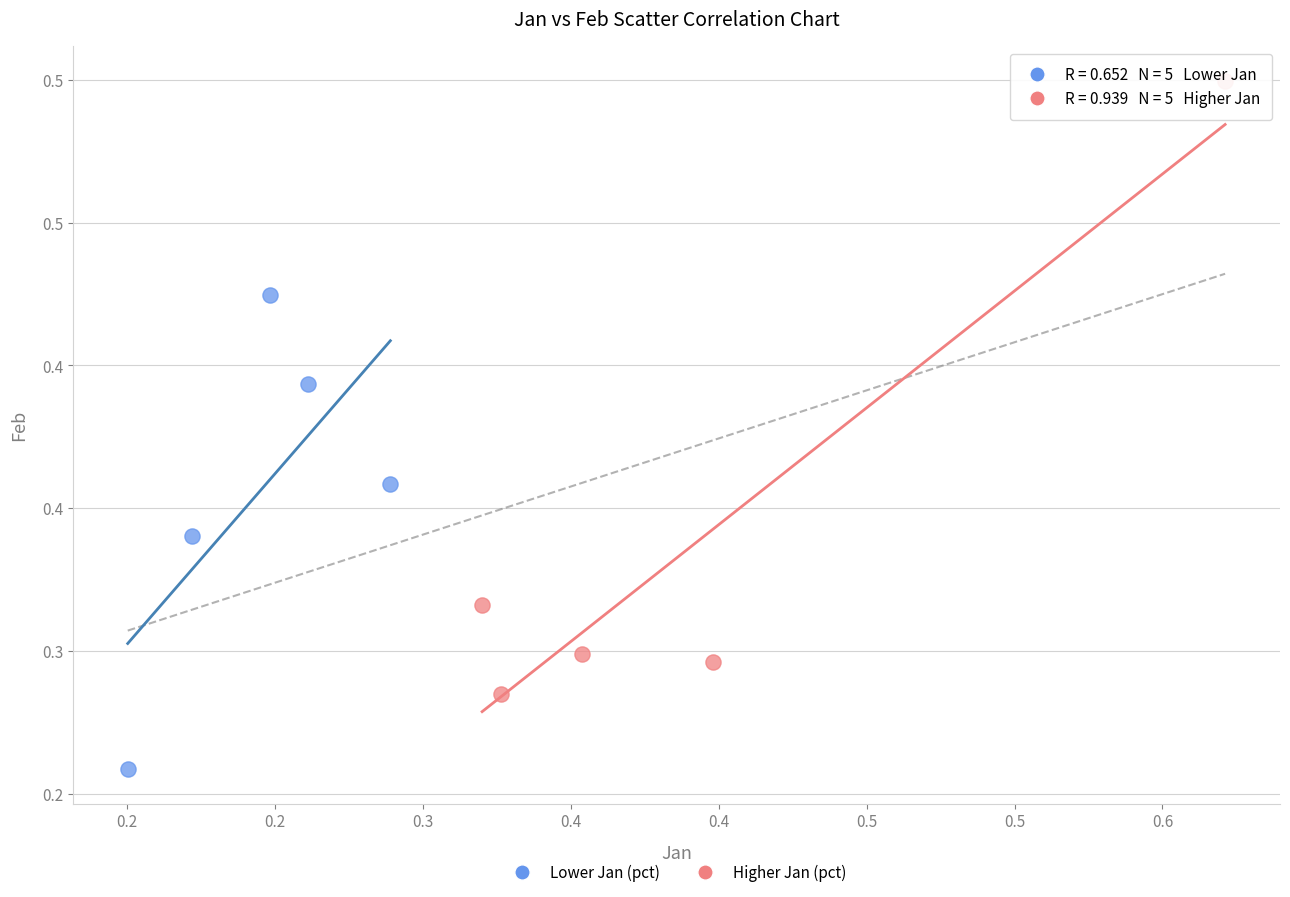

Which series reaches the maximum Y coordinate?

Higher Jan (pct)